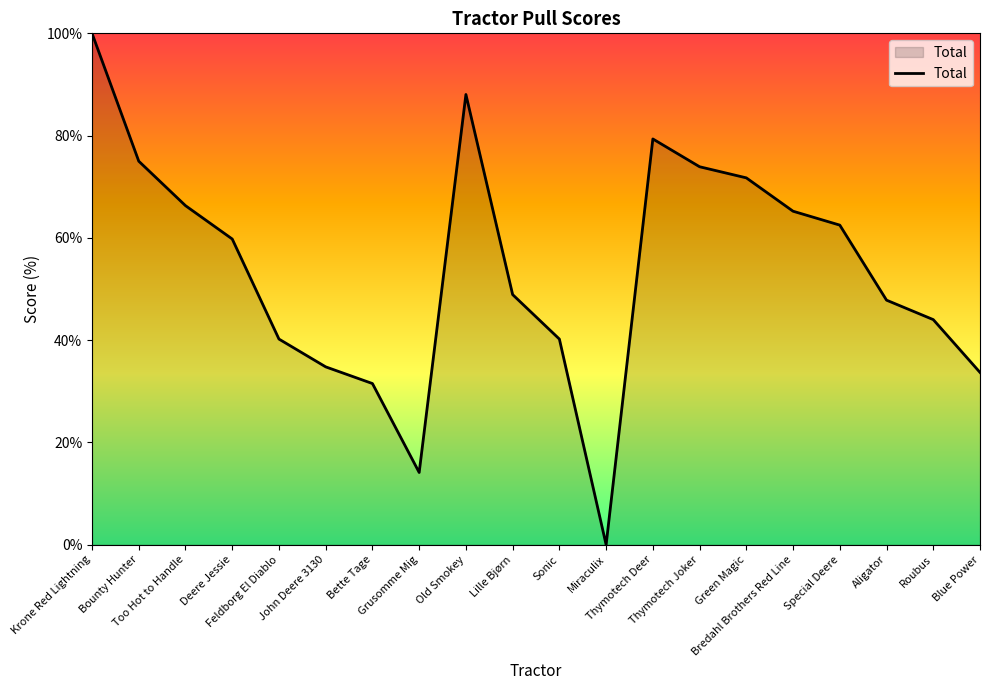

What is the maximum value shown in the chart?

100.0